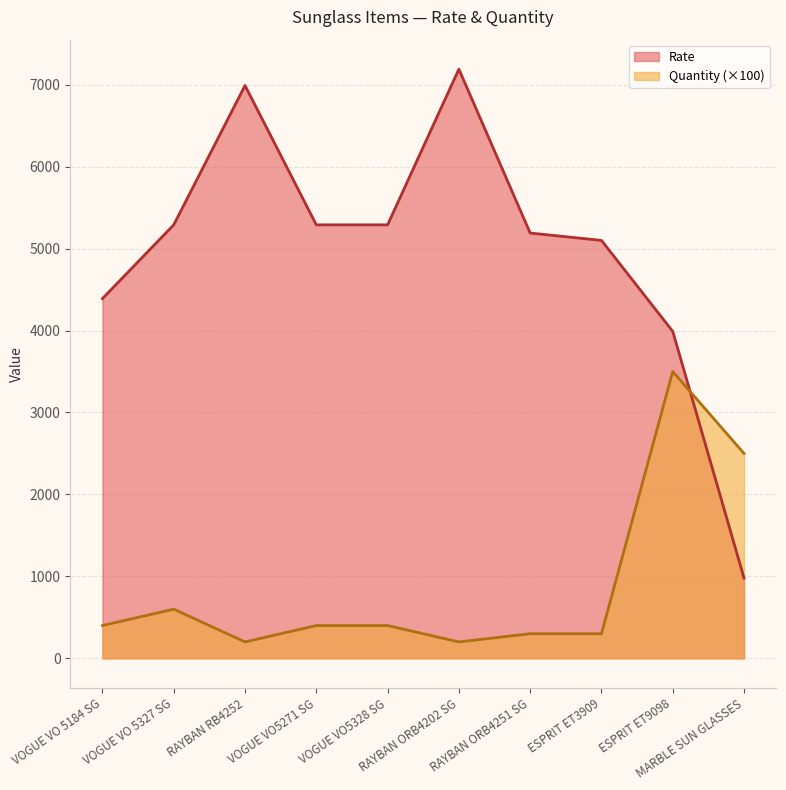

The Rate series shows 7302 at VOGUE VO 5184 SG. True or false?

False